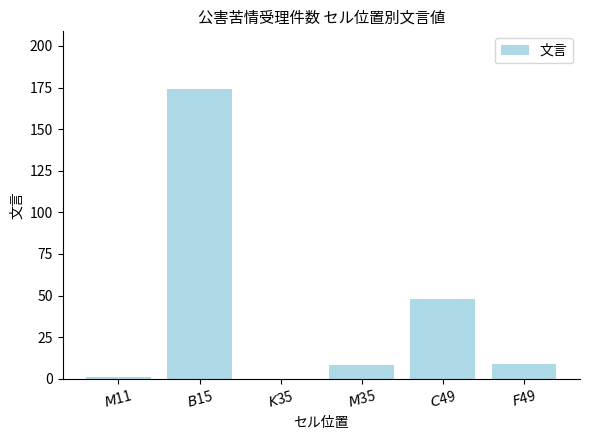

What is the sum of all values?

240